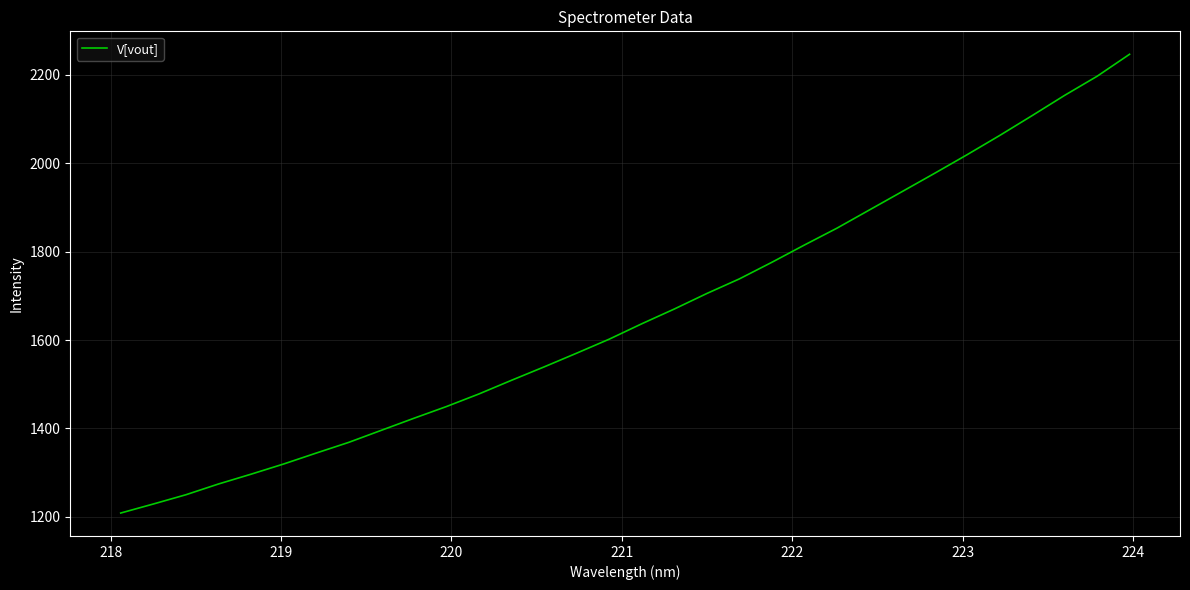

What is the average value?

1657.8